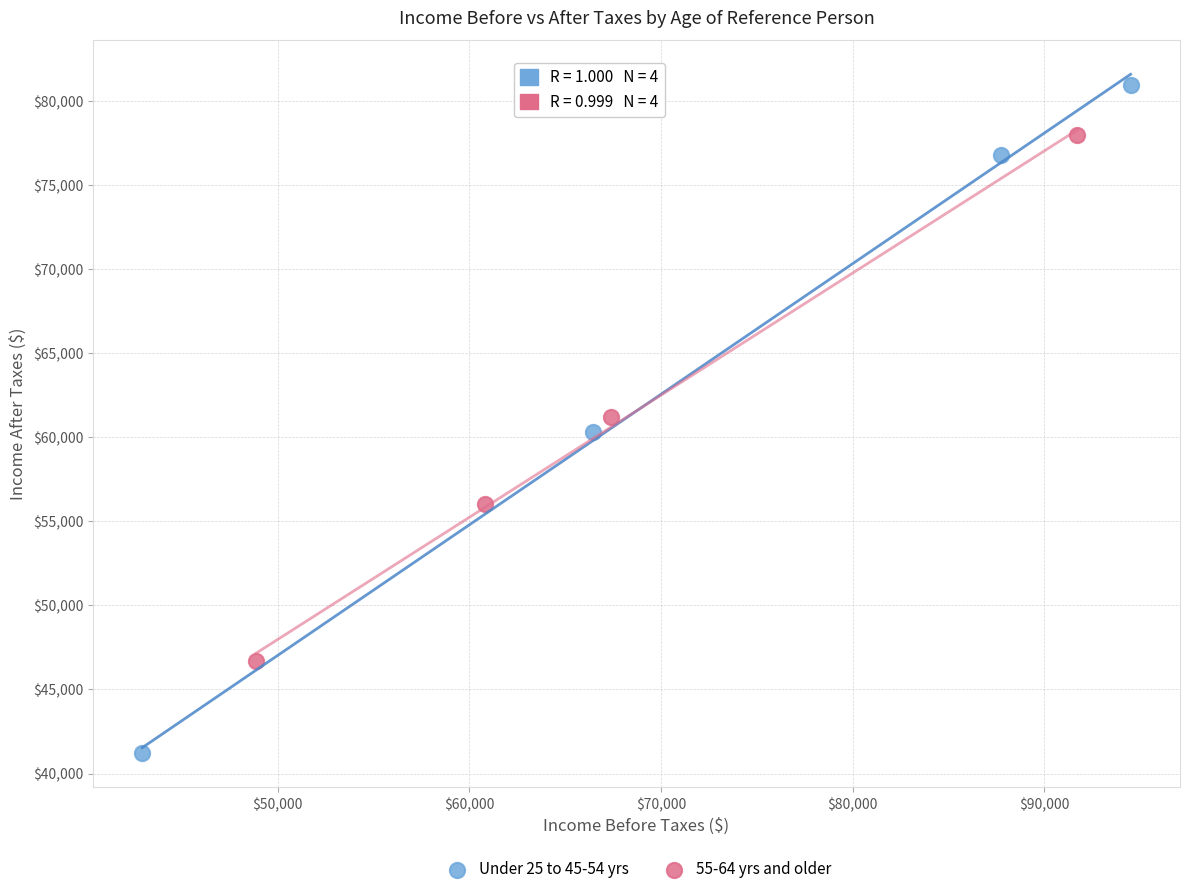

Which series has the largest Y range (max minus min)?

Under 25 to 45-54 yrs